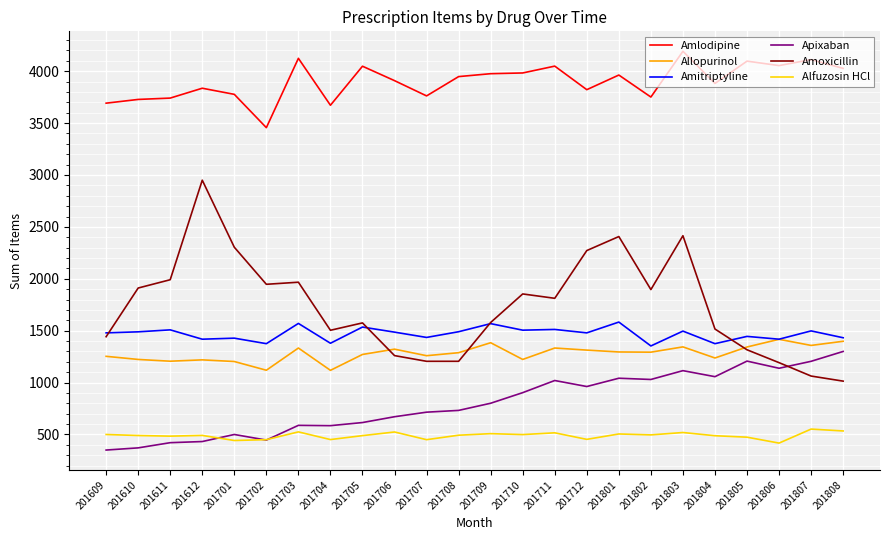

At 201801, list the series in order from largest to smallest.

Amlodipine, Amoxicillin, Amitriptyline, Allopurinol, Apixaban, Alfuzosin HCl